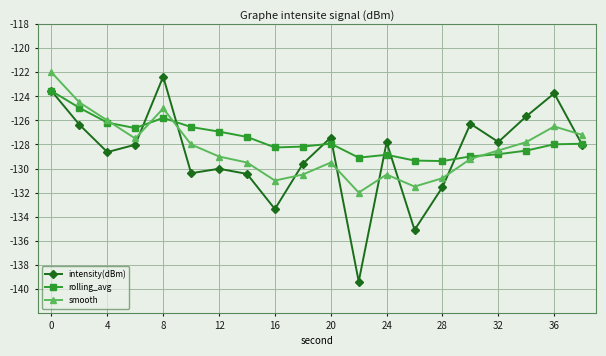

What is the difference between the second highest and minimum values in the rolling_avg series?

4.4